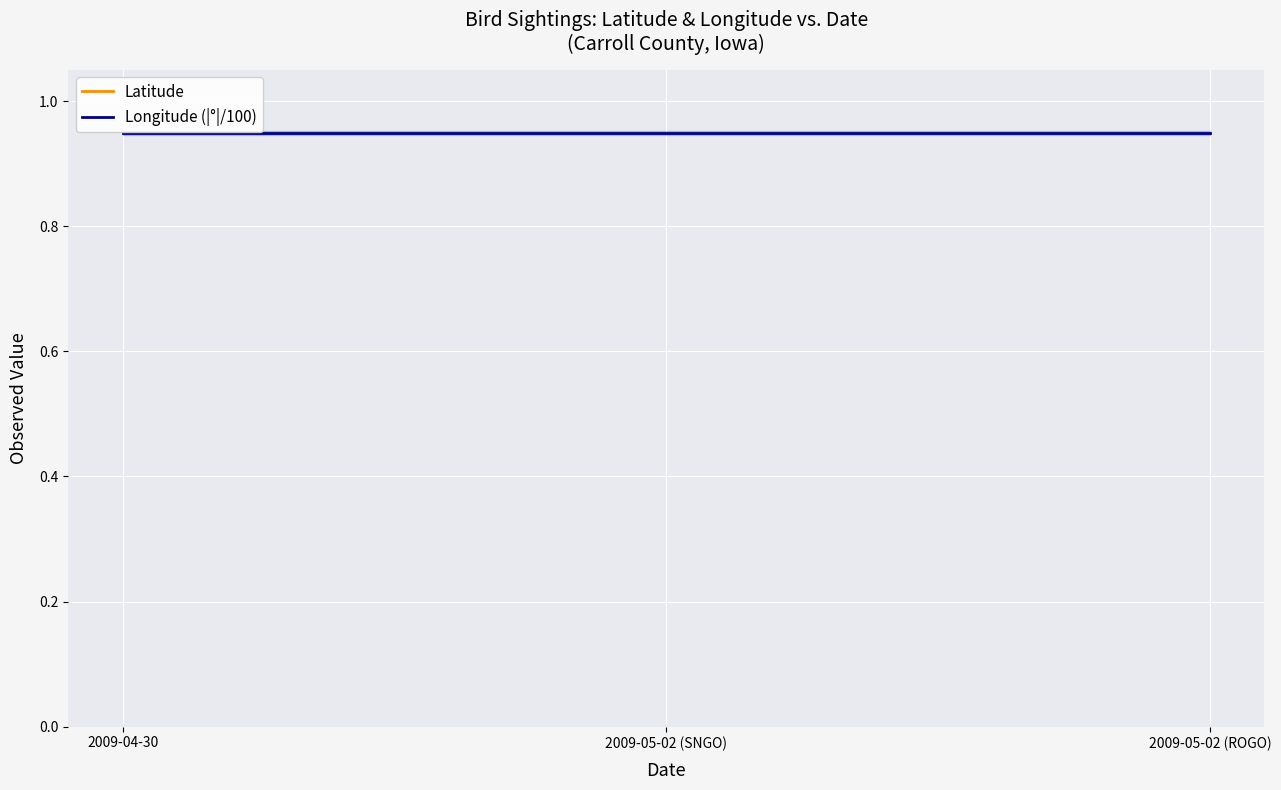

What is the approximate value of Latitude at 2009-05-02 (ROGO)?

42.0